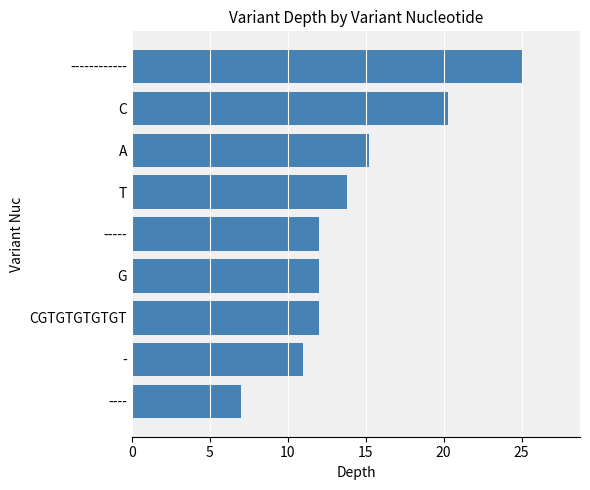

What is the ratio of the value at C to the value at CGTGTGTGTGT?

1.7